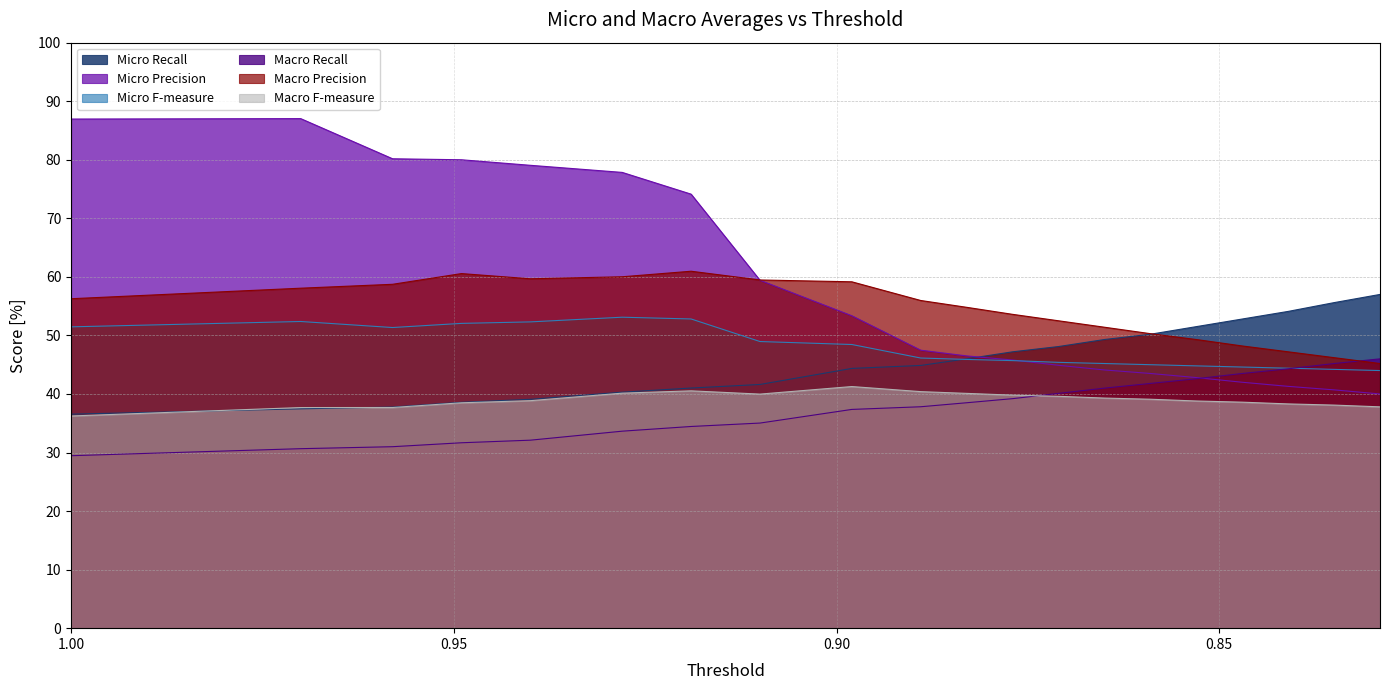

Which label corresponds to the smallest value in the chart?

1.0